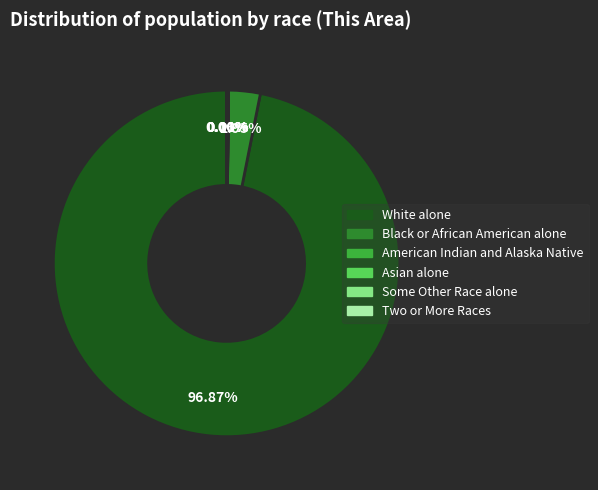

Which slice is the largest?

White alone